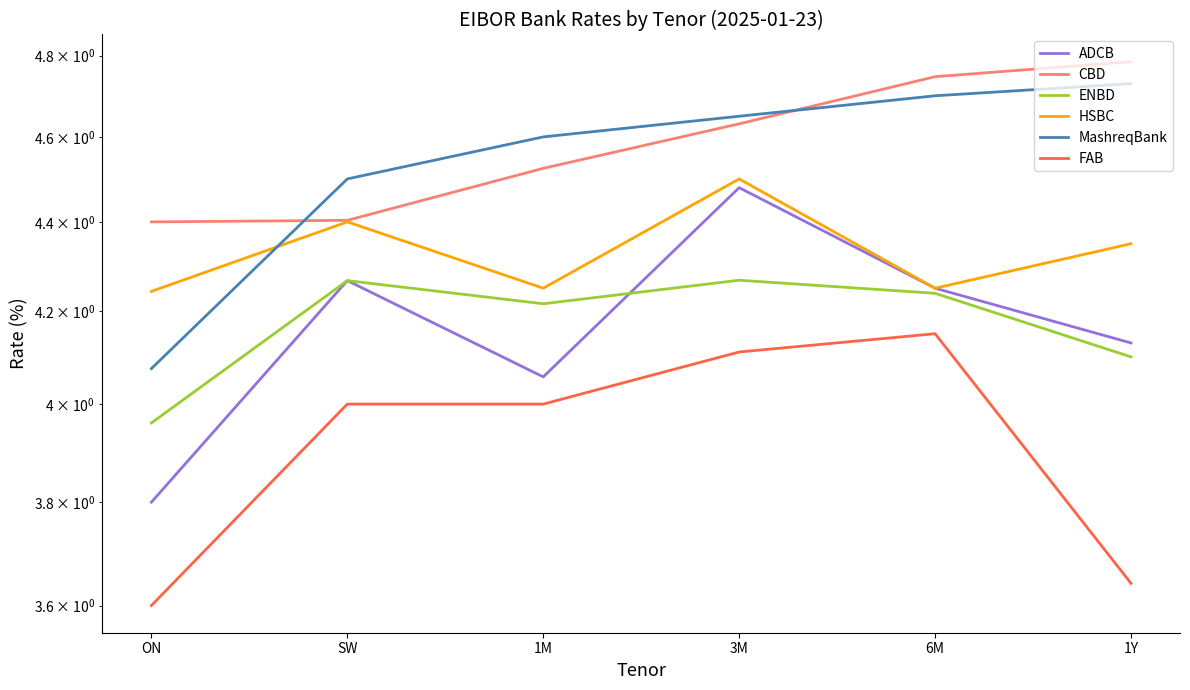

How many values in the ADCB series are below 4?

1